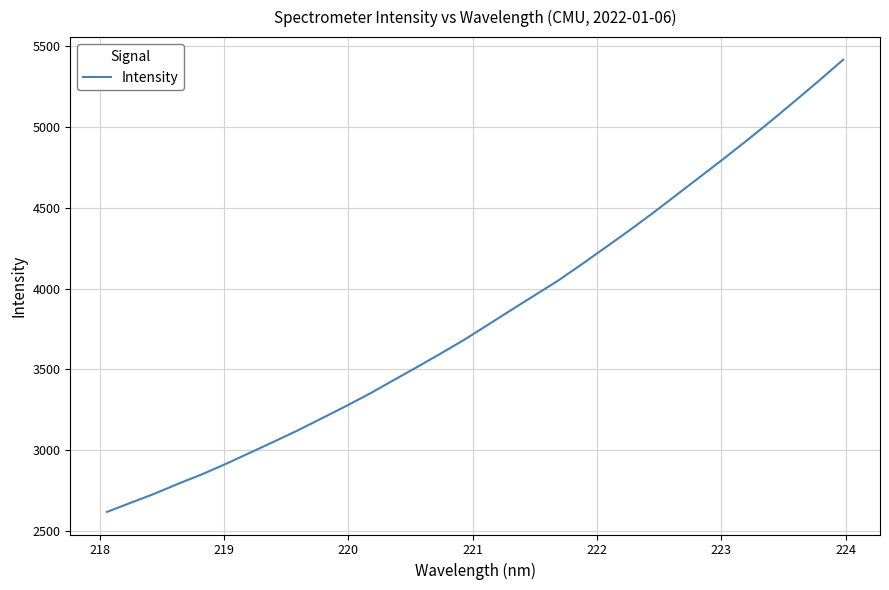

What is the difference between the maximum and minimum values?

2796.8